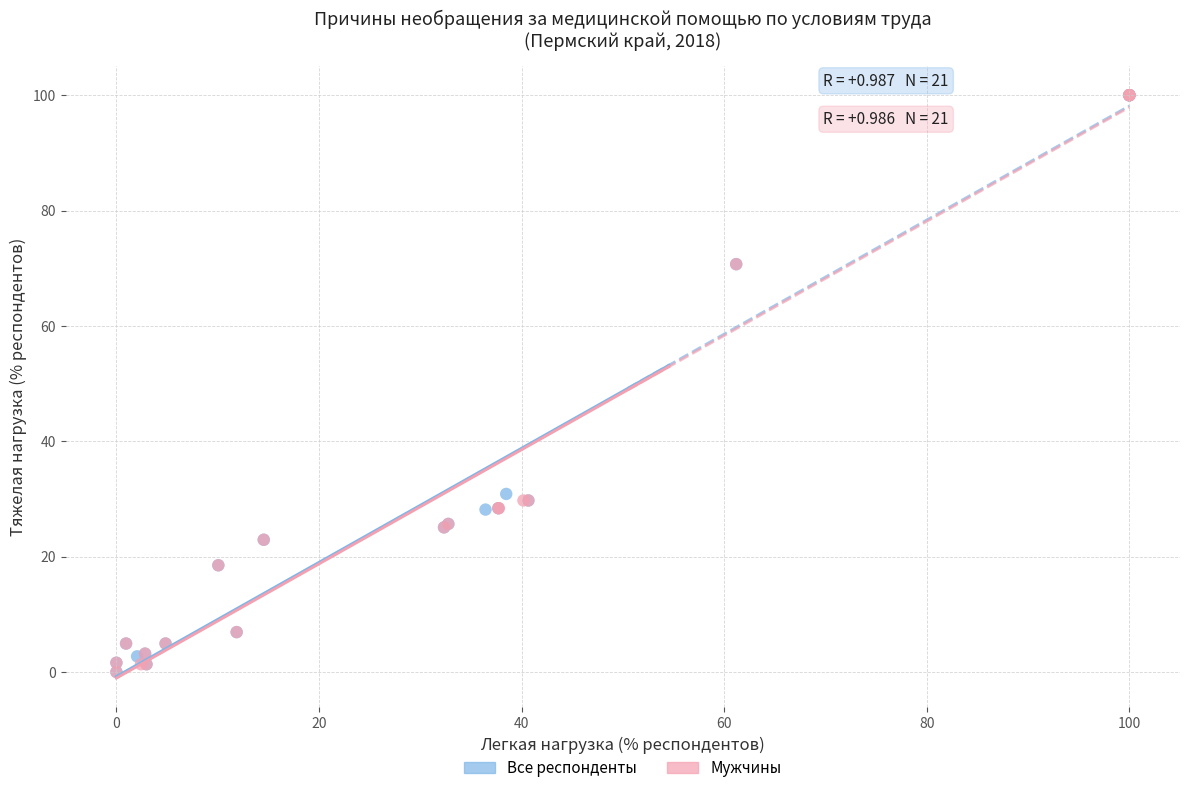

What are all the series names shown in the legend?

Все респонденты, Мужчины